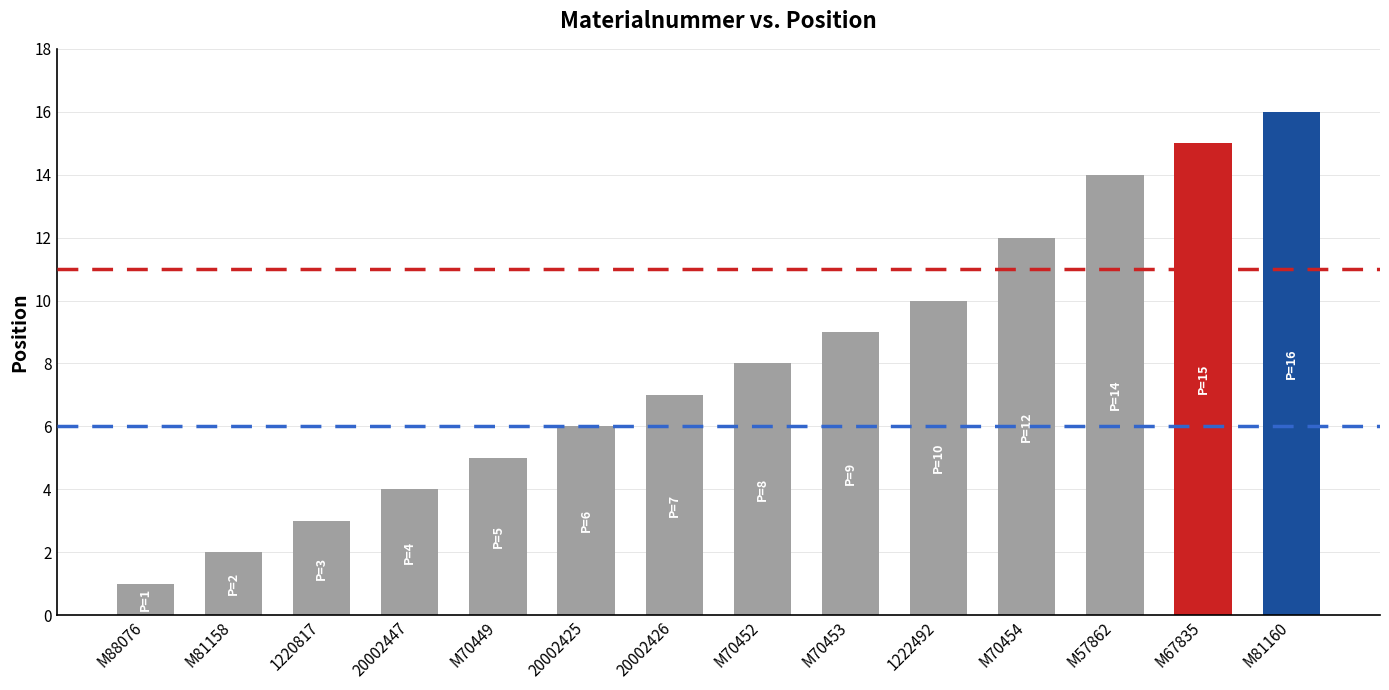

What is the ratio of the value at M57862 to the value at 1220817?

4.7